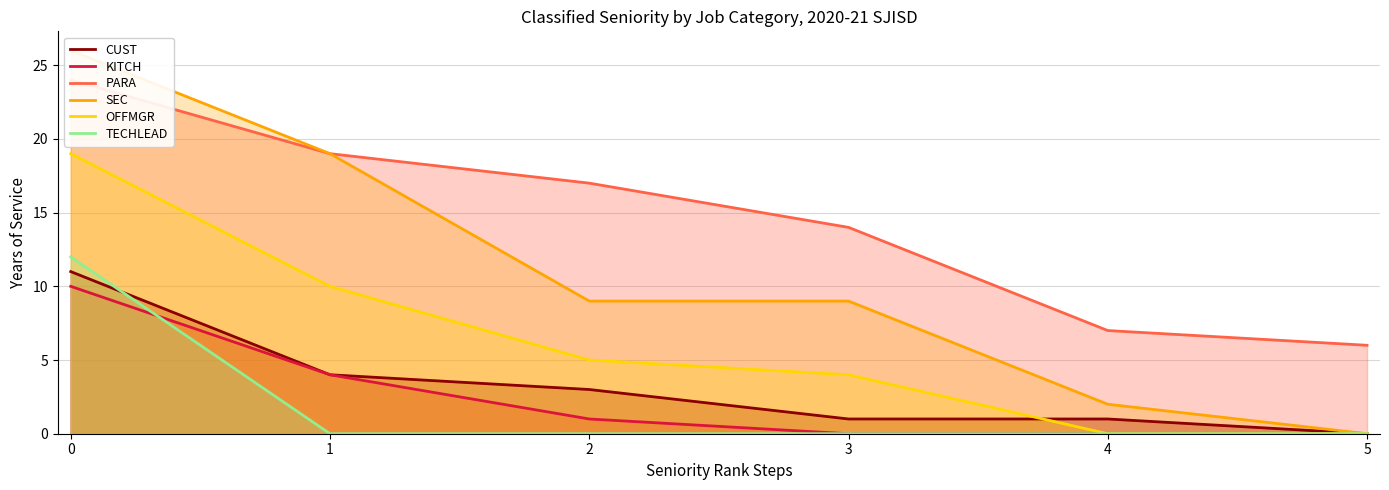

Which series has the largest total across all categories?

PARA